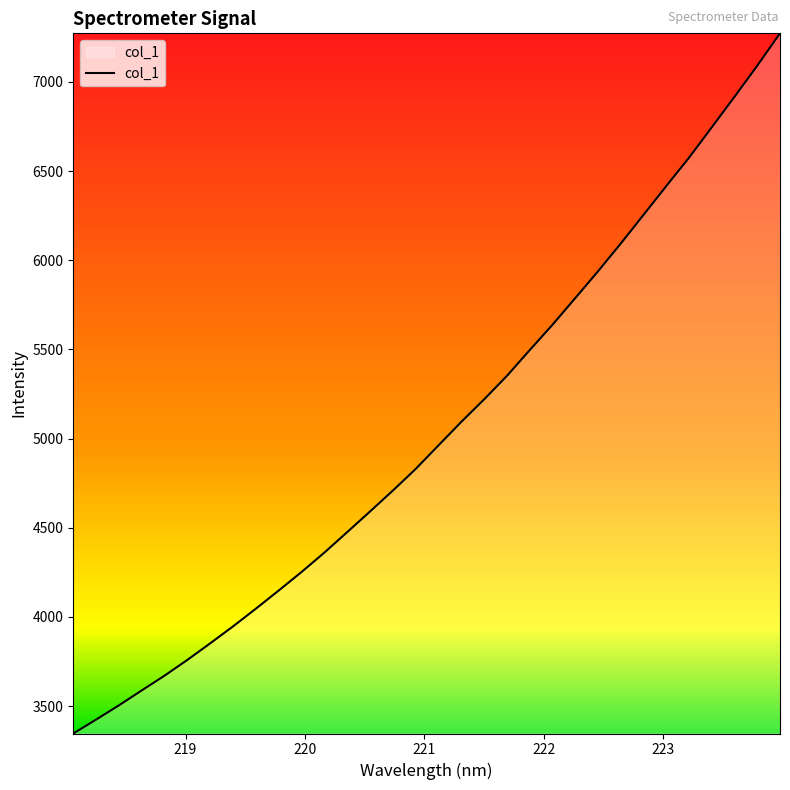

How many values are below 4960?

16